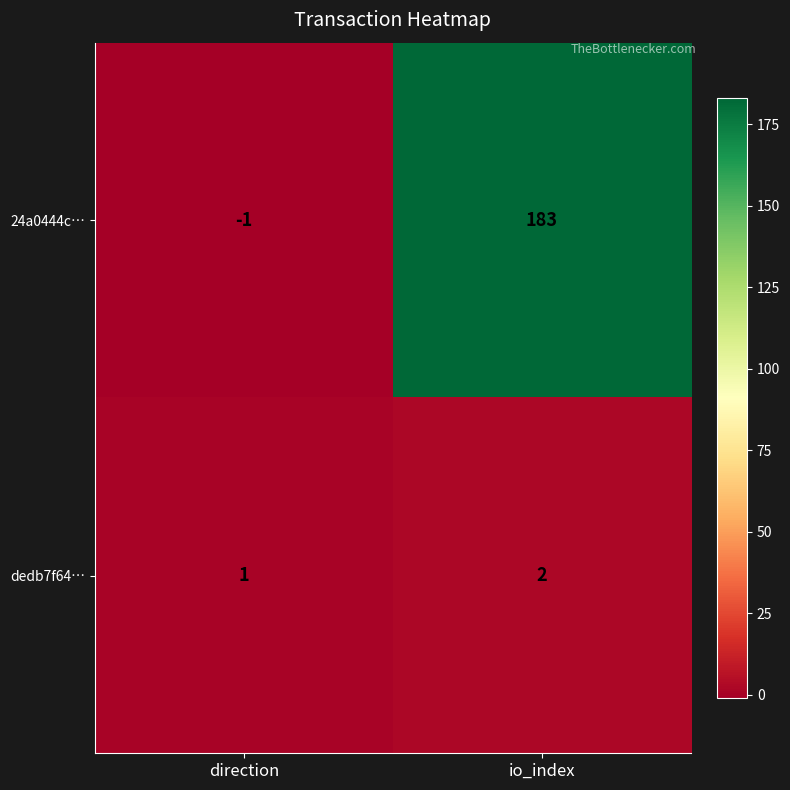

Is the value of 24a0444c… at direction greater than the value of dedb7f64… at direction?

No